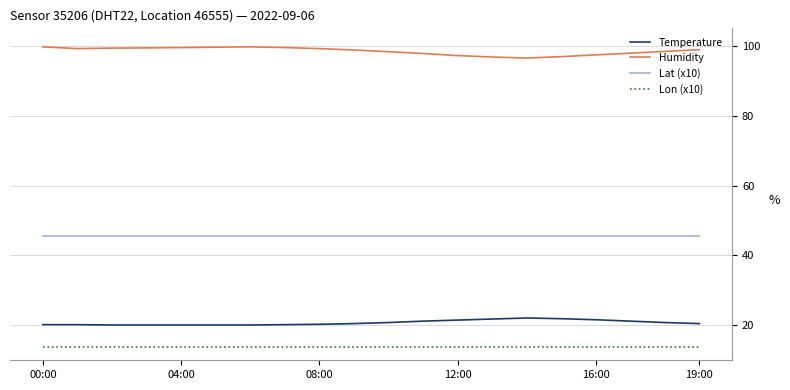

What is the average value of the Lon (x10) series?

13.8